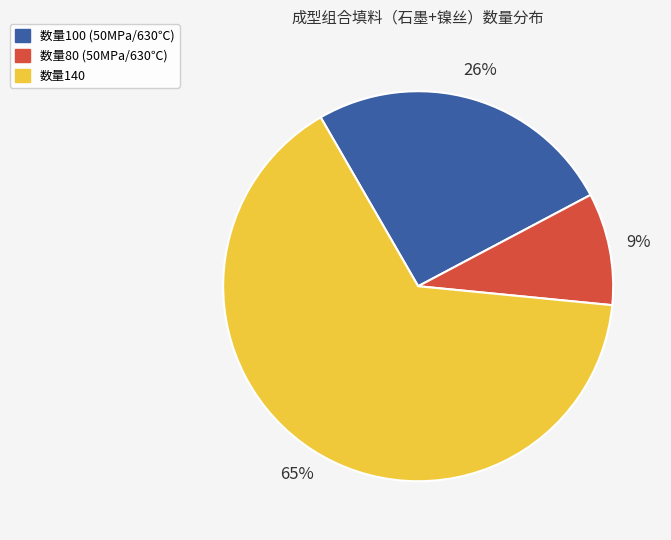

Do 数量140 and 数量80 (50MPa/630℃) together represent more than half of the pie?

Yes